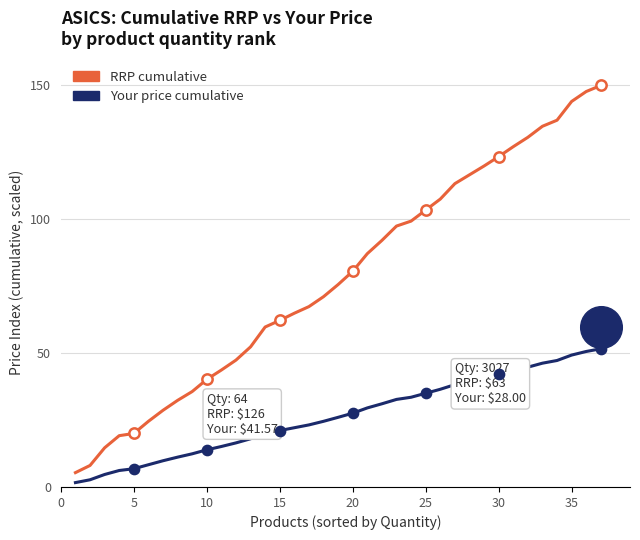

Is the value of RRP cumulative at 36 greater than the value of Your price cumulative at 15?

Yes